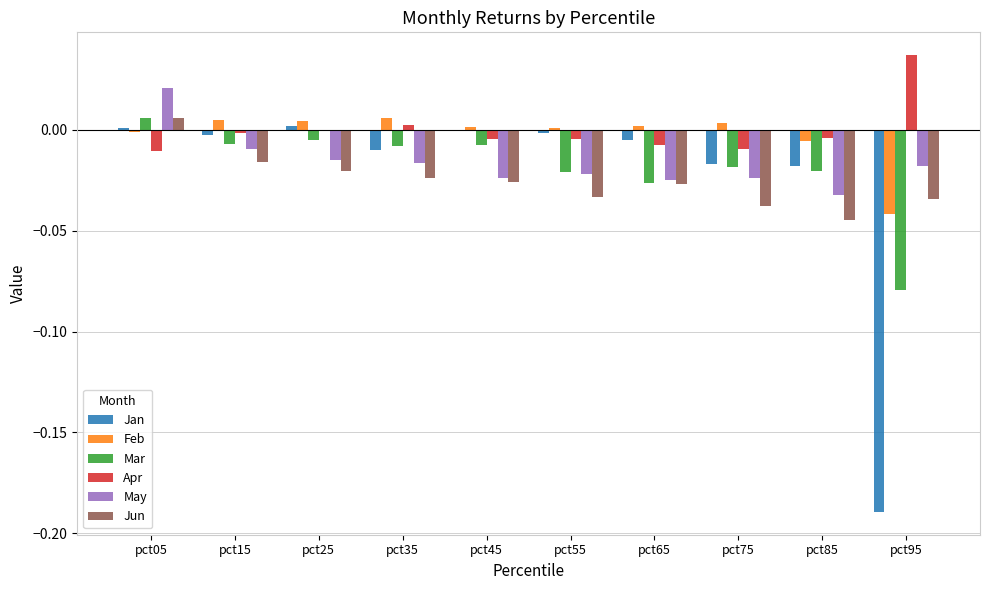

Between pct65 and pct95, which series saw the biggest shift?

Jan